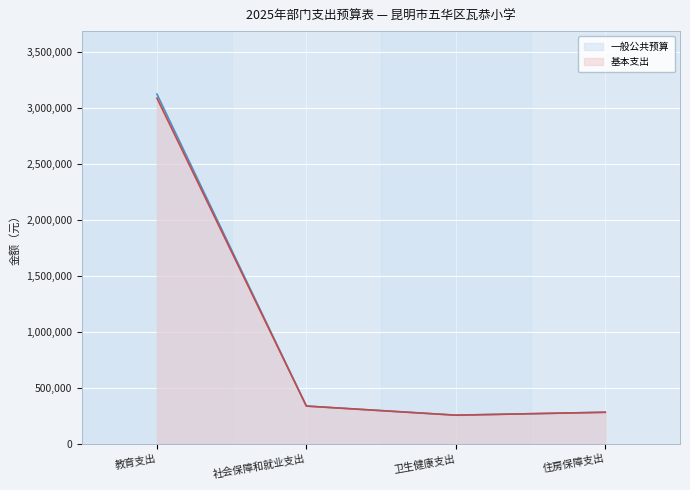

The 一般公共预算 series shows 339515 at 社会保障和就业支出. True or false?

True